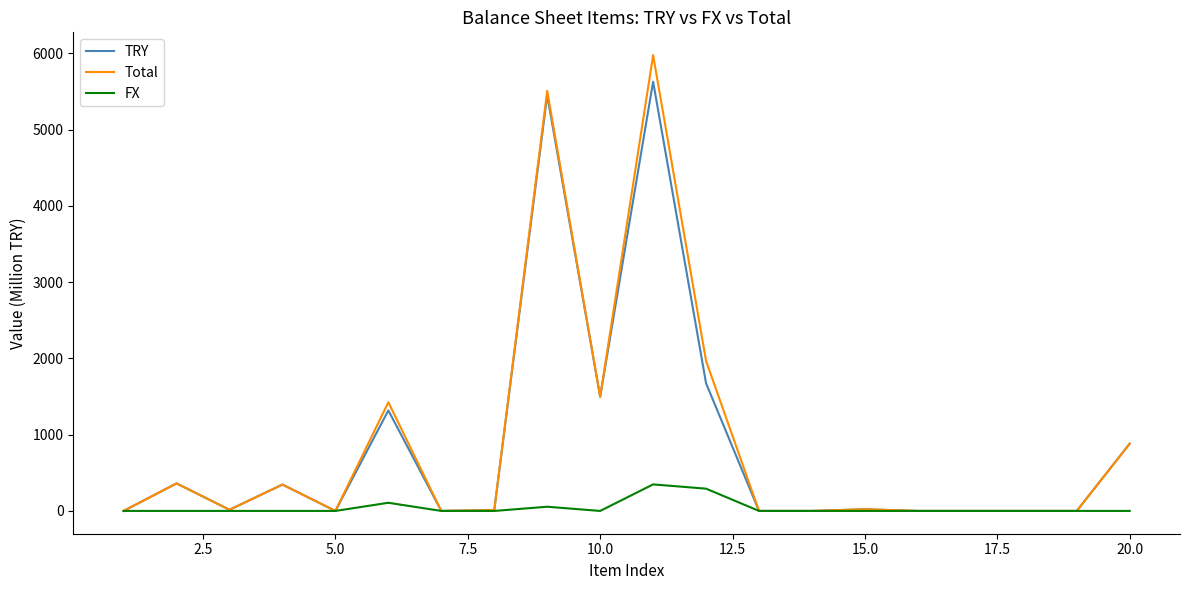

Which series has the widest spread of values?

Total